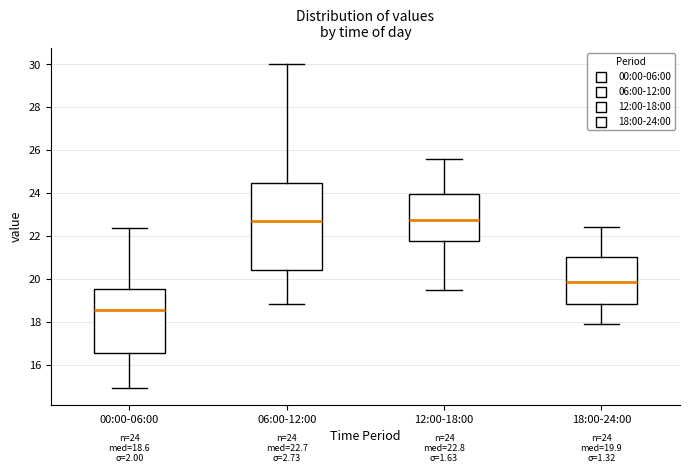

Comparing the boxes themselves (not the whiskers), which one is the tallest?

06:00-12:00